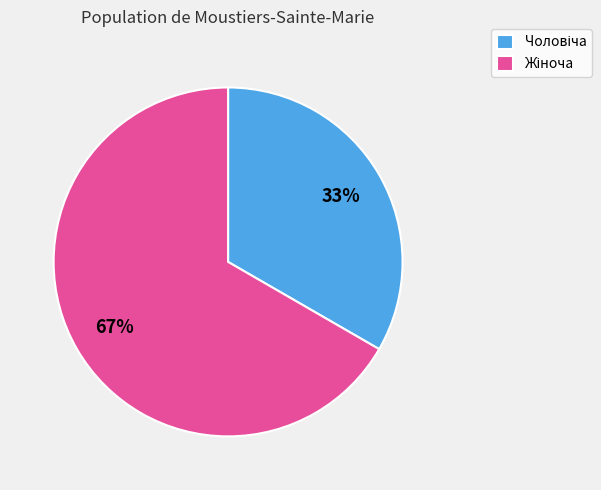

To the nearest percent, what is the average slice percentage?

50%